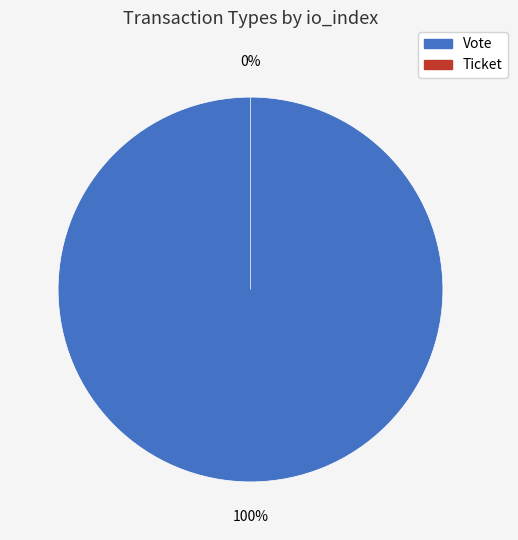

To the nearest percent, what is the difference between the largest and smallest slice percentages?

100%